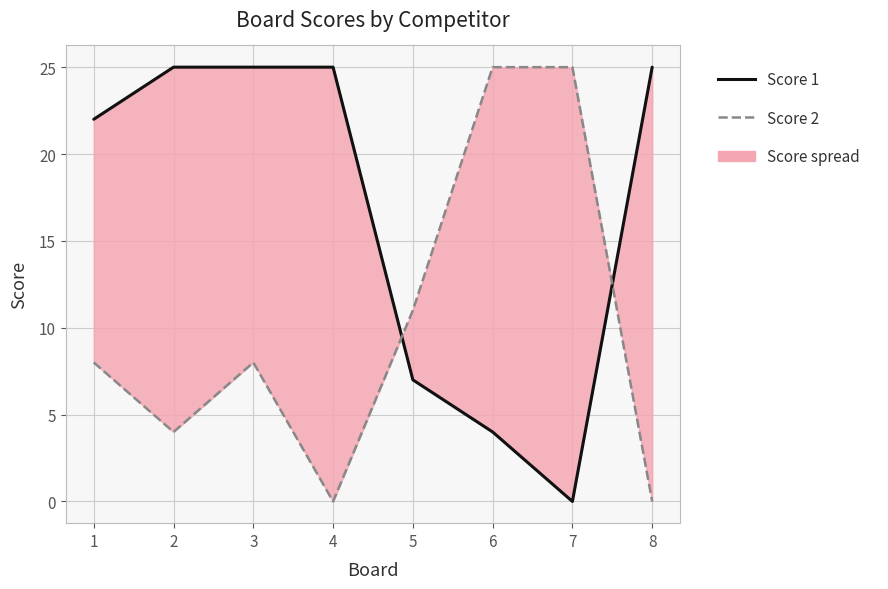

What is the greatest value displayed?

25